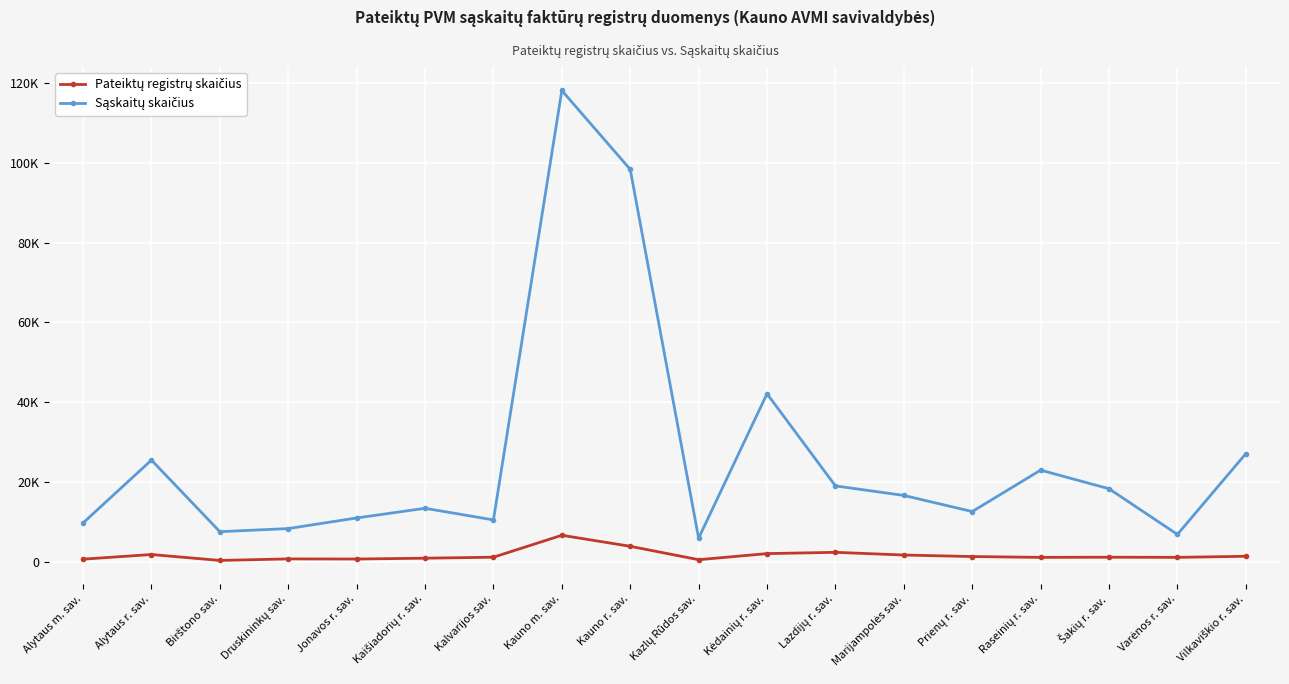

Does the chart have visible grid lines?

Yes